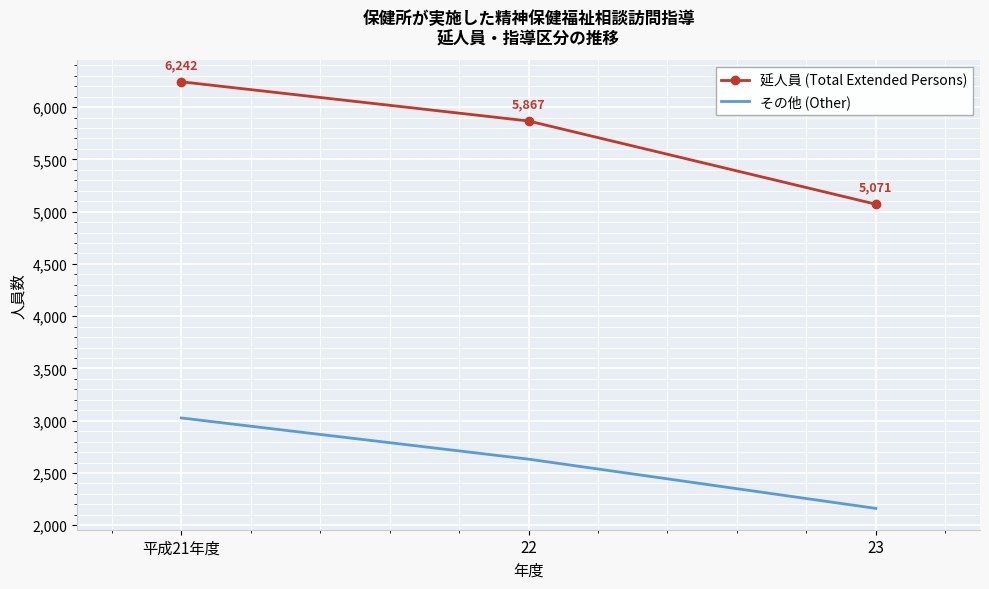

Which series has the largest total across all categories?

延人員 (Total Extended Persons)